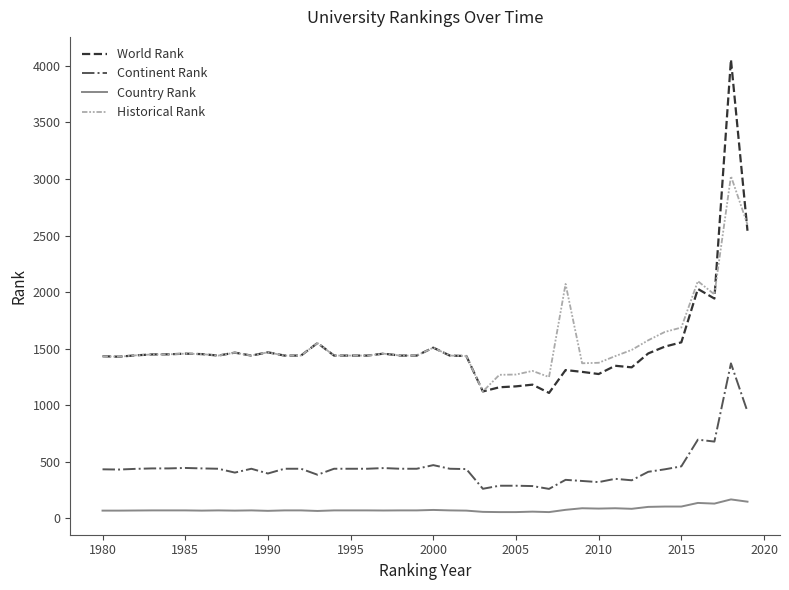

List the series in order of their peak value, highest first.

World Rank, Historical Rank, Continent Rank, Country Rank